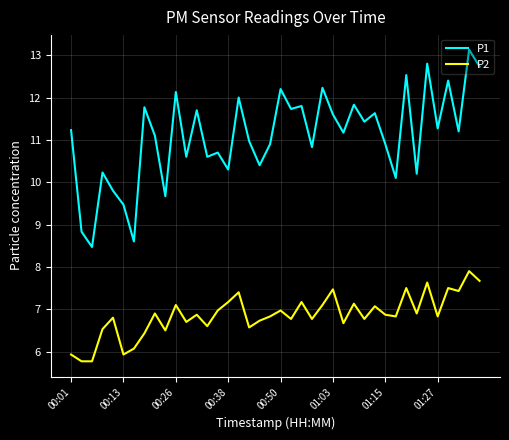

True or false: P1 and P2 cross at least once.

False